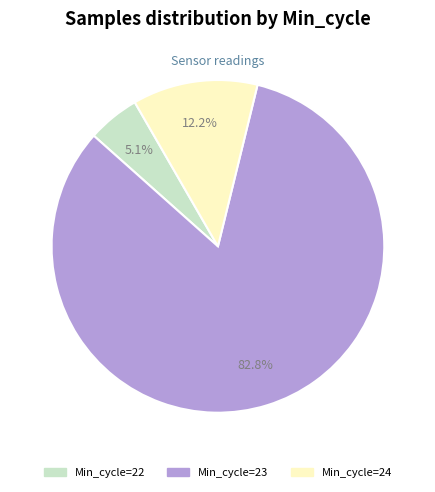

Is there a majority slice in this chart?

Yes